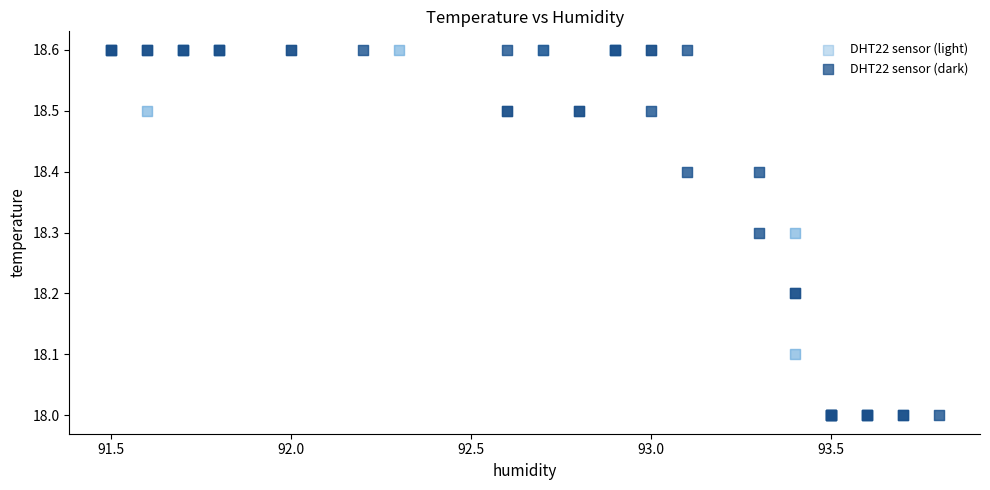

What are all the series names shown in the legend?

DHT22 sensor (light), DHT22 sensor (dark)